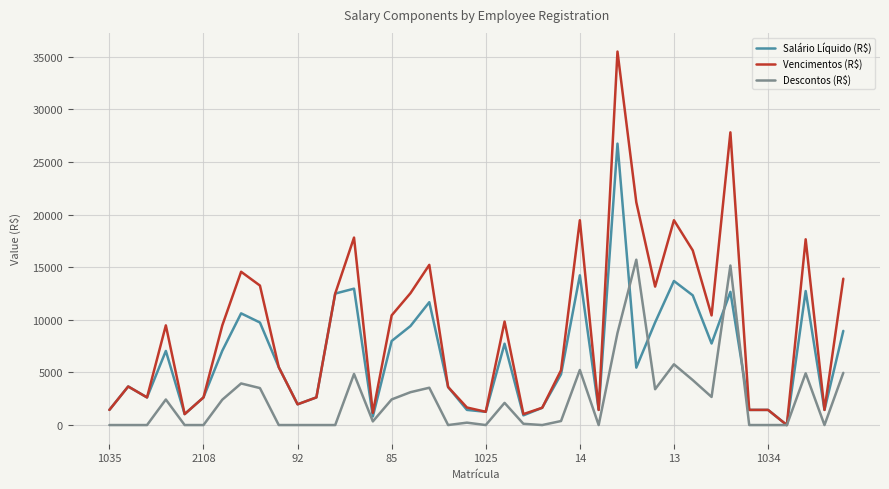

Which series has the largest total across all categories?

Vencimentos (R$)